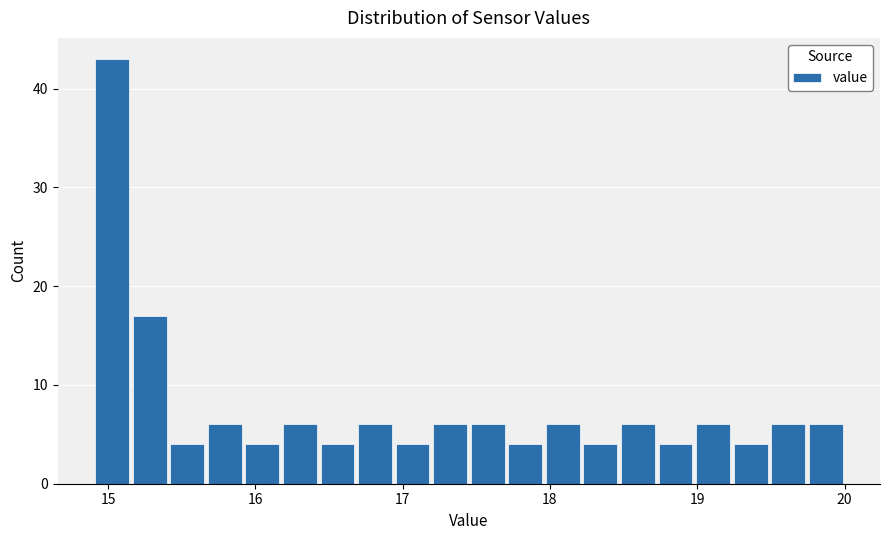

Read against the x-axis, roughly where is the centre of the tallest bar?

15.0